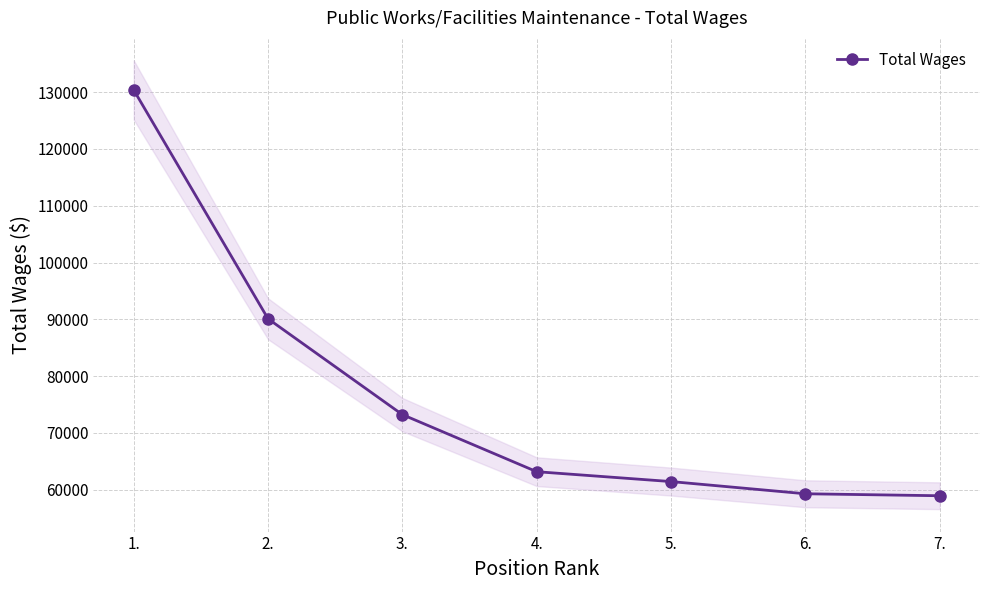

Does the chart display data point markers on the line(s)?

Yes